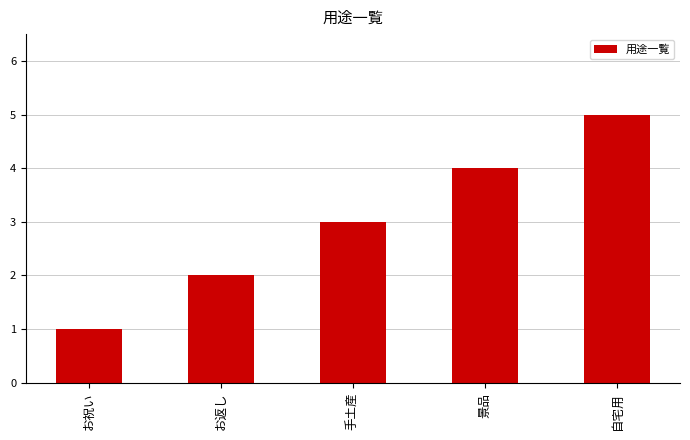

Between 手土産 and 景品, which is larger?

景品